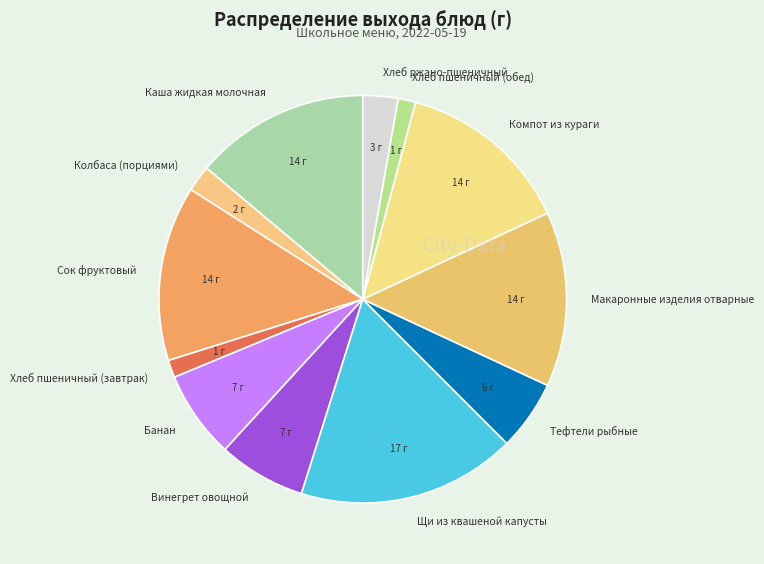

Does Винегрет овощной account for over 50% of the chart?

No